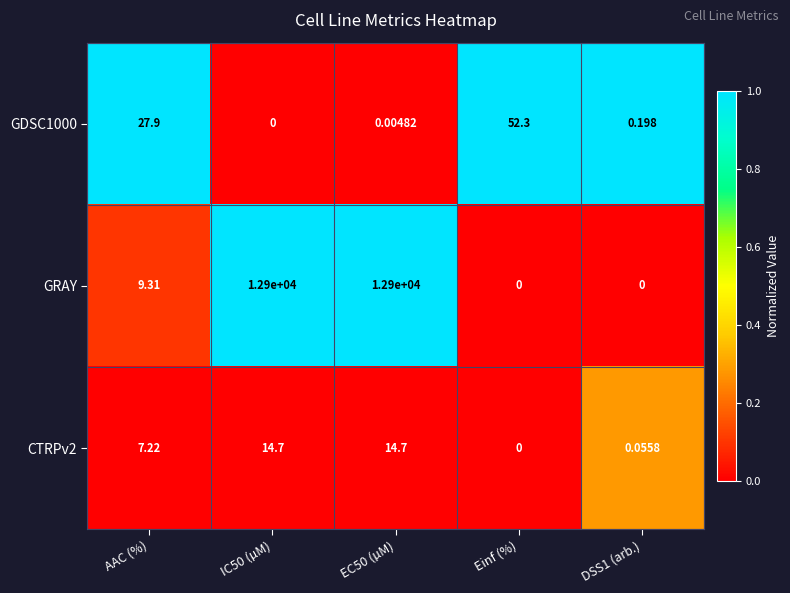

Which category has the highest value in the GDSC1000 series?

Einf (%)